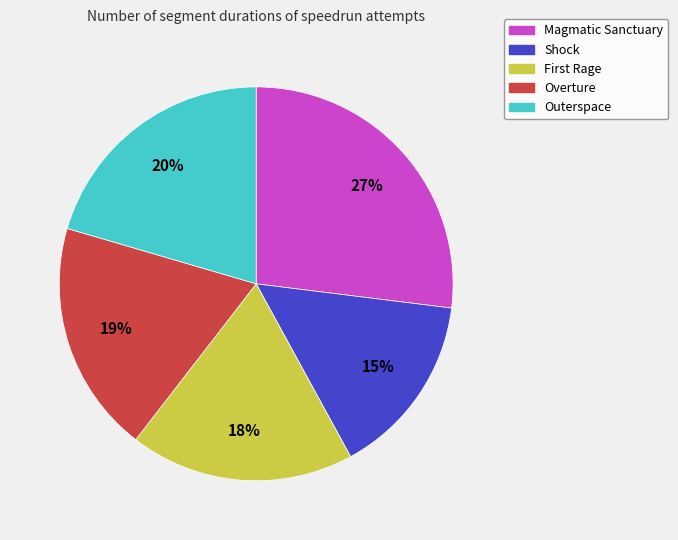

How many slices are in this pie chart?

5